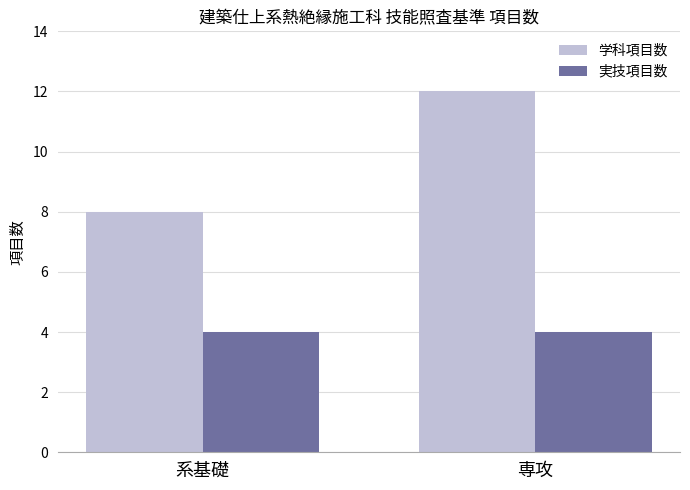

What is the maximum value shown in the chart?

12